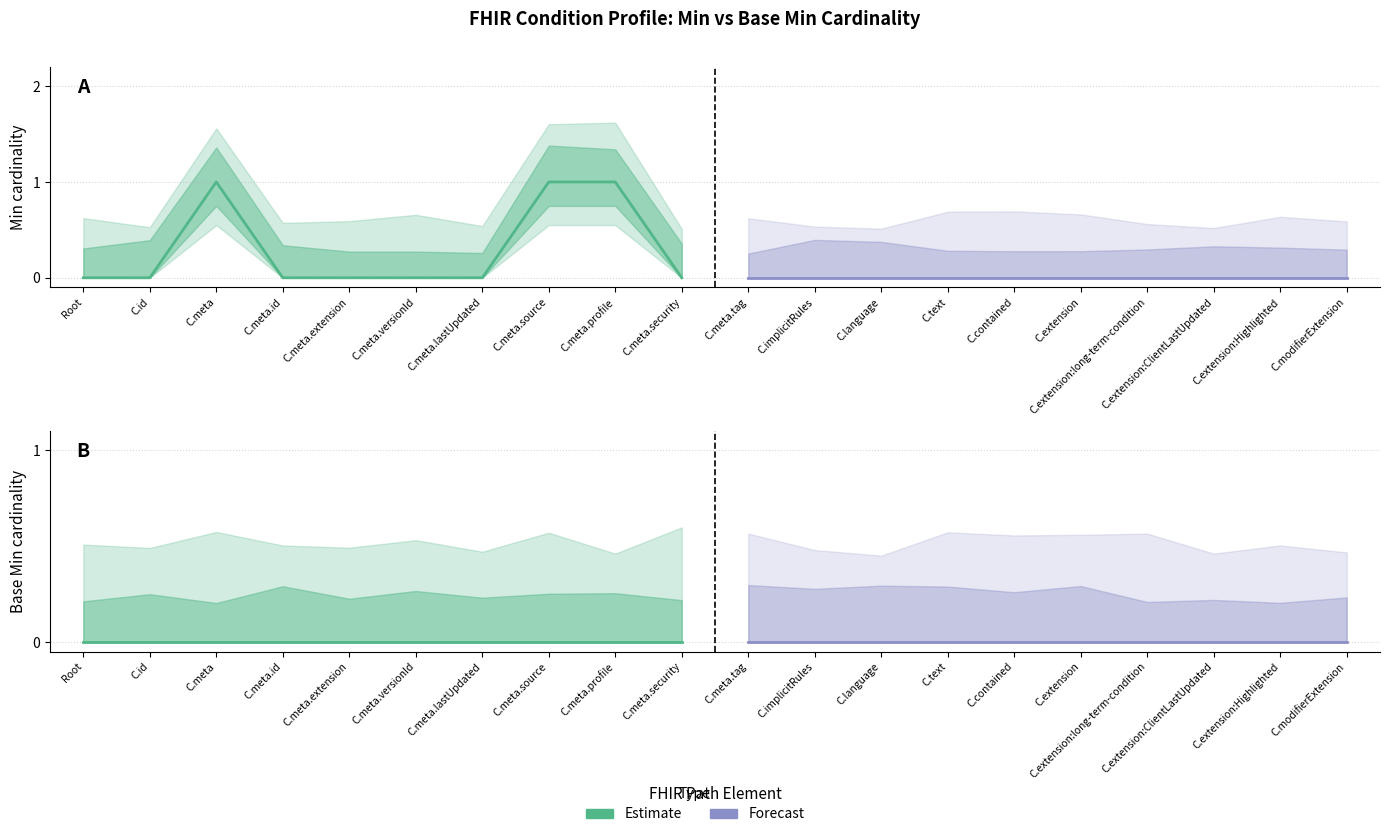

True or false: Base Min and Min intersect in this chart.

False